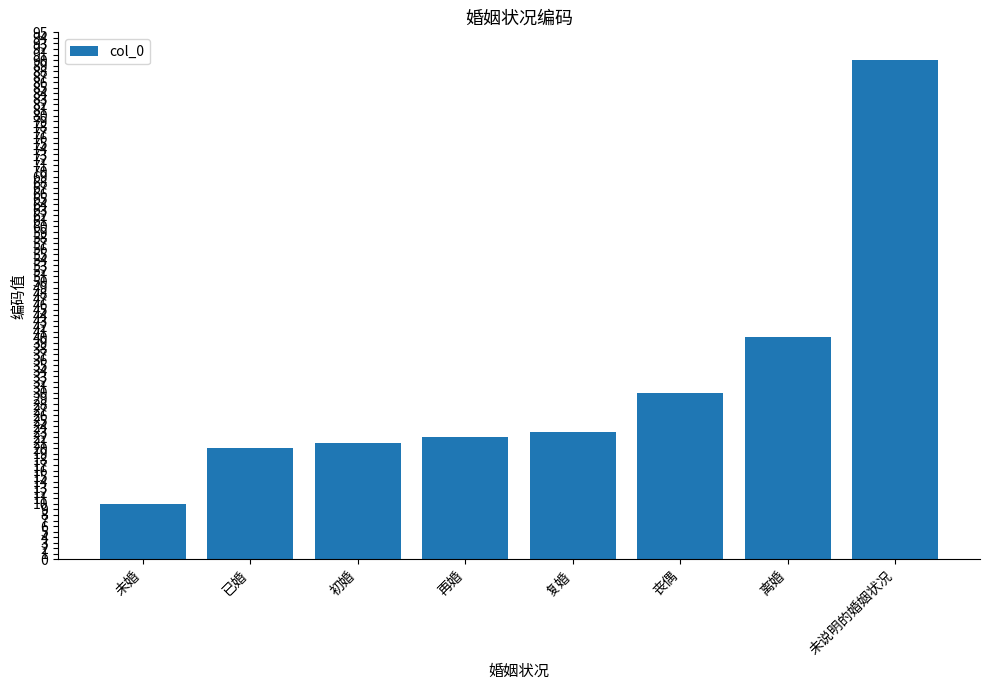

What is the change in value from 初婚 to 再婚?

+1